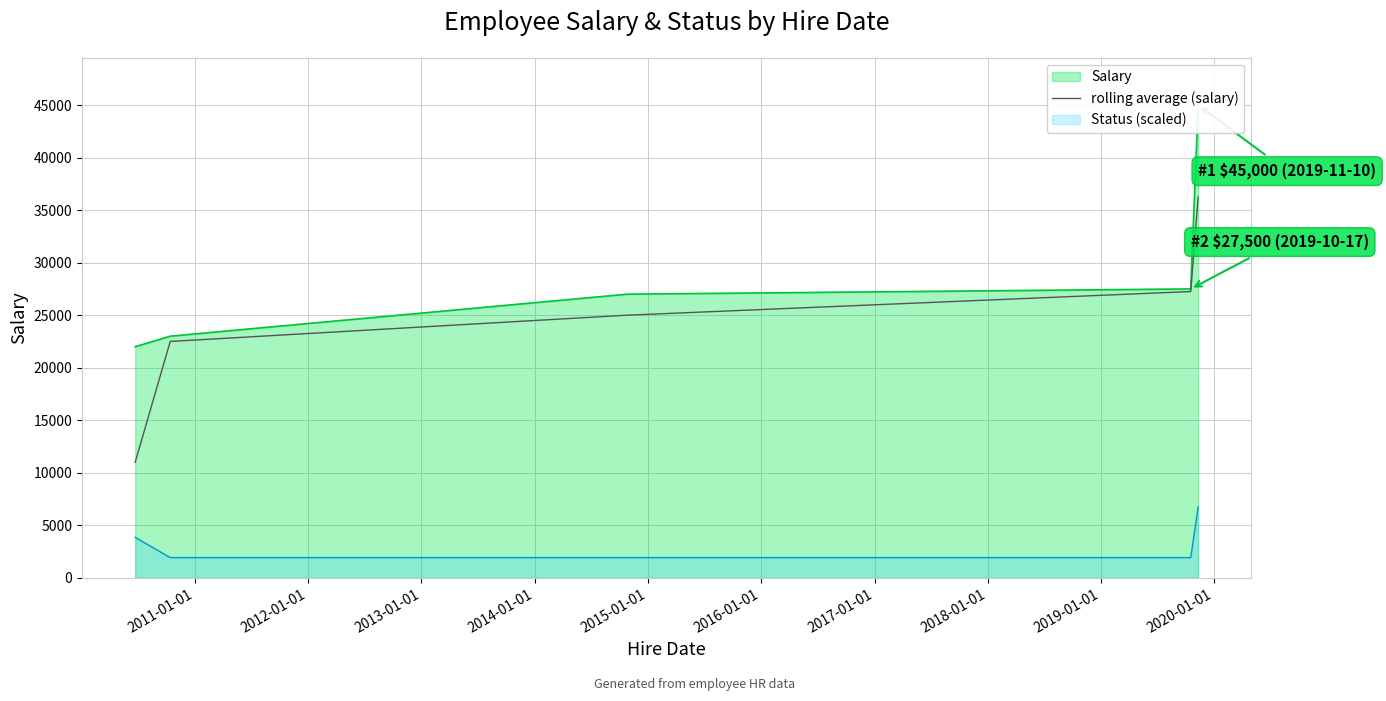

True or false: rolling average (salary) and Status (scaled) intersect in this chart.

False